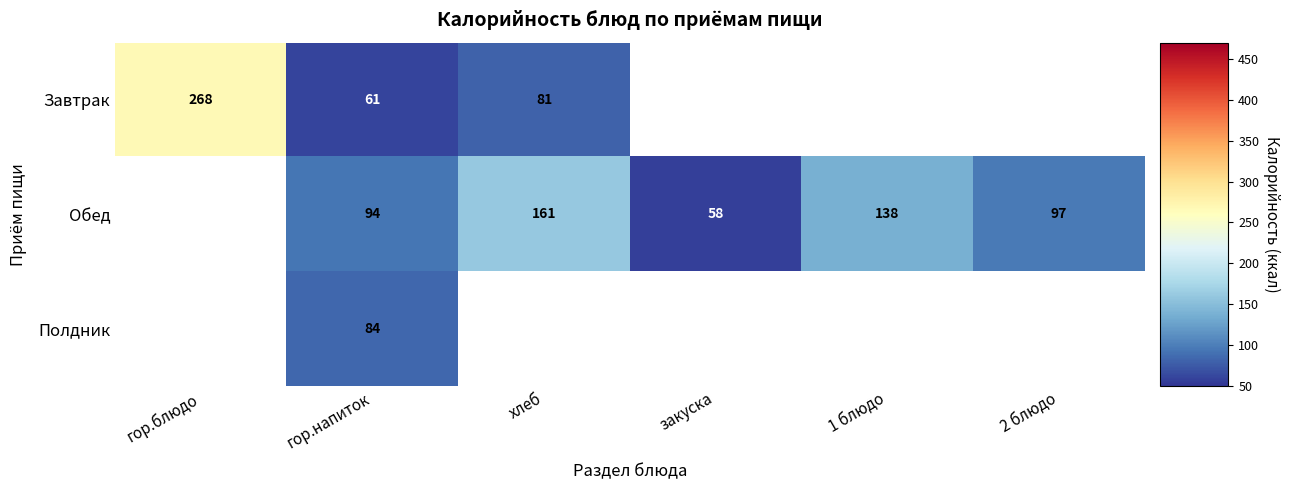

At which category is the sum across all series the highest?

гор.напиток